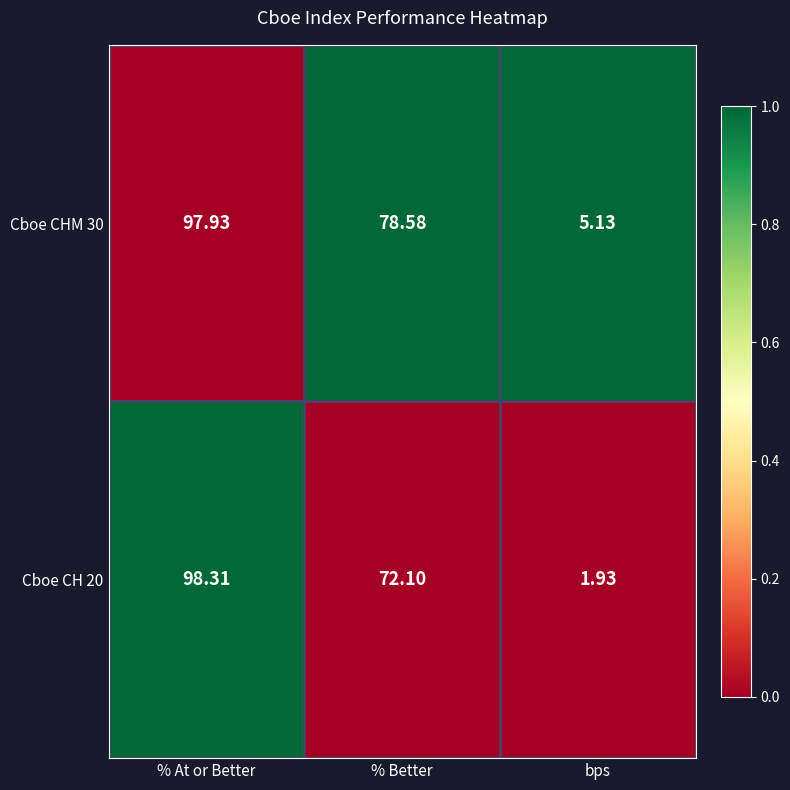

List the labels in order of Cboe CH 20 value, largest first.

% At or Better, % Better, bps